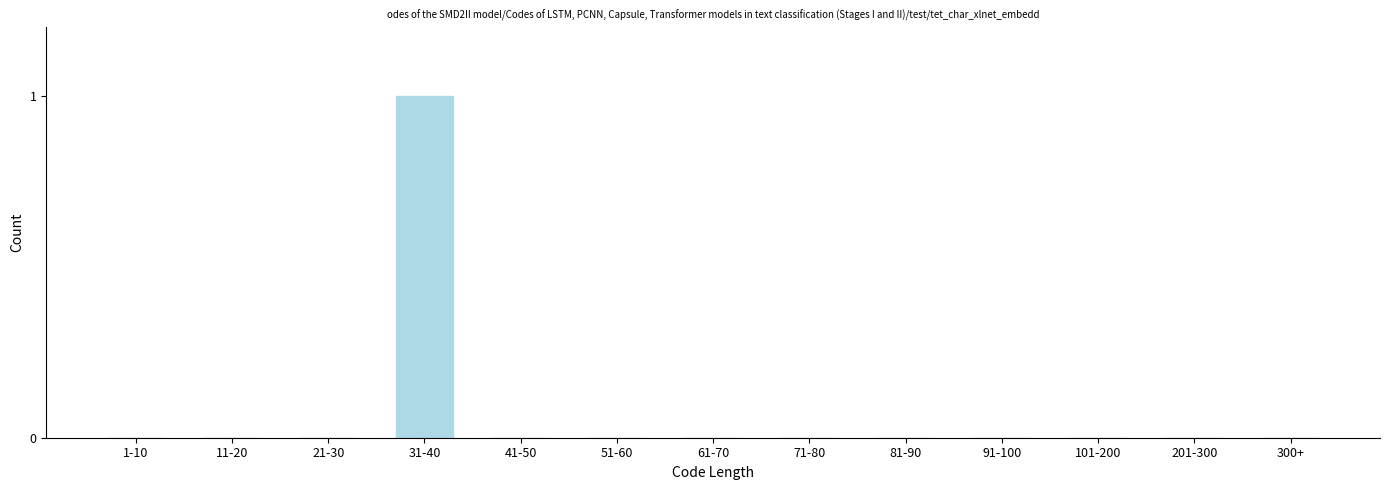

Reading left to right, extract all data points from this chart.

1-10=0	11-20=0	21-30=0	31-40=1	41-50=0	51-60=0	61-70=0	71-80=0	81-90=0	91-100=0	101-200=0	201-300=0	300+=0